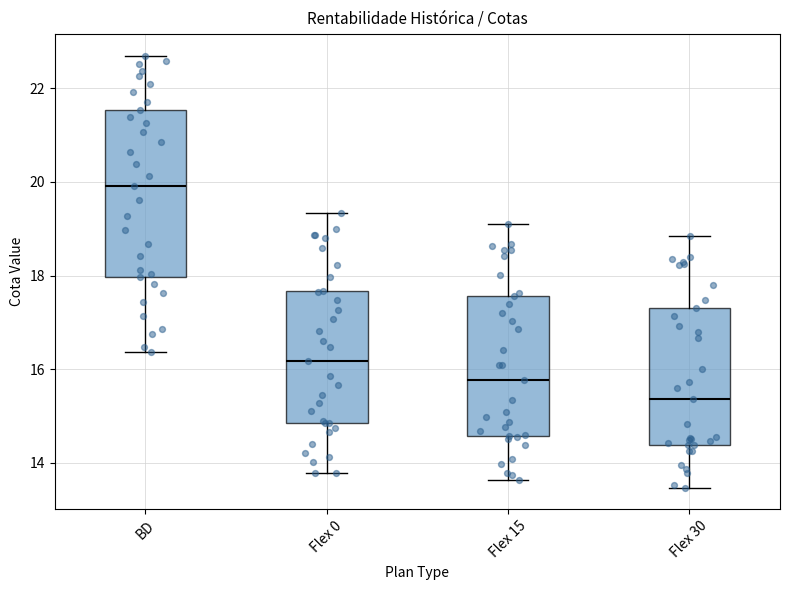

Where does the median line of the box for Flex 15 sit on the y-axis? The values are not printed on the chart, so give them approximately, as read against the axis.

15.8